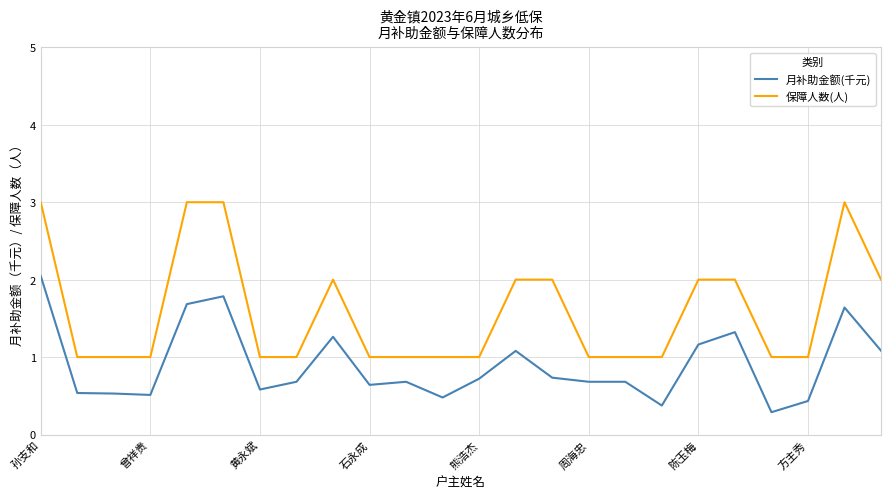

Which series has the largest total across all categories?

保障人数(人)